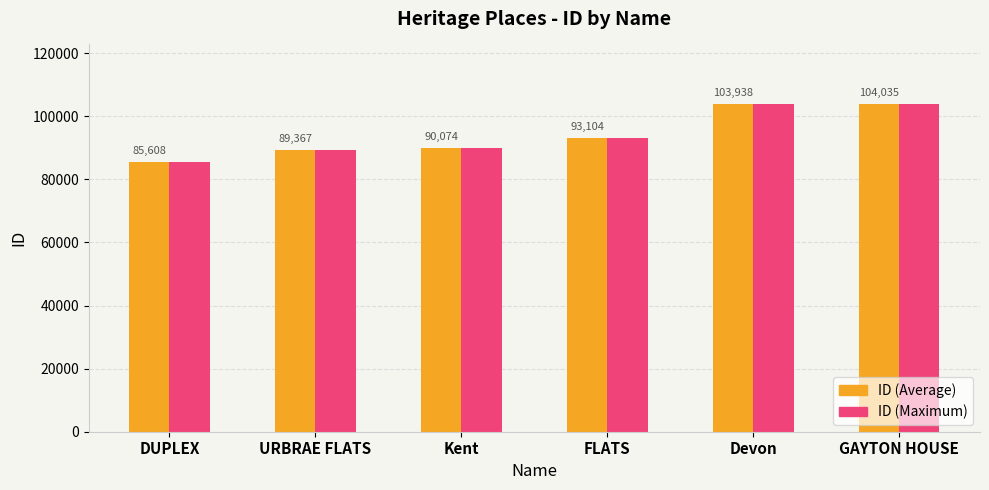

Reading right to left, what are all the values shown in this chart?

ID (Average): 104035	103938	93104	90074	89367	85608
ID (Maximum): 104035	103938	93104	90074	89367	85608